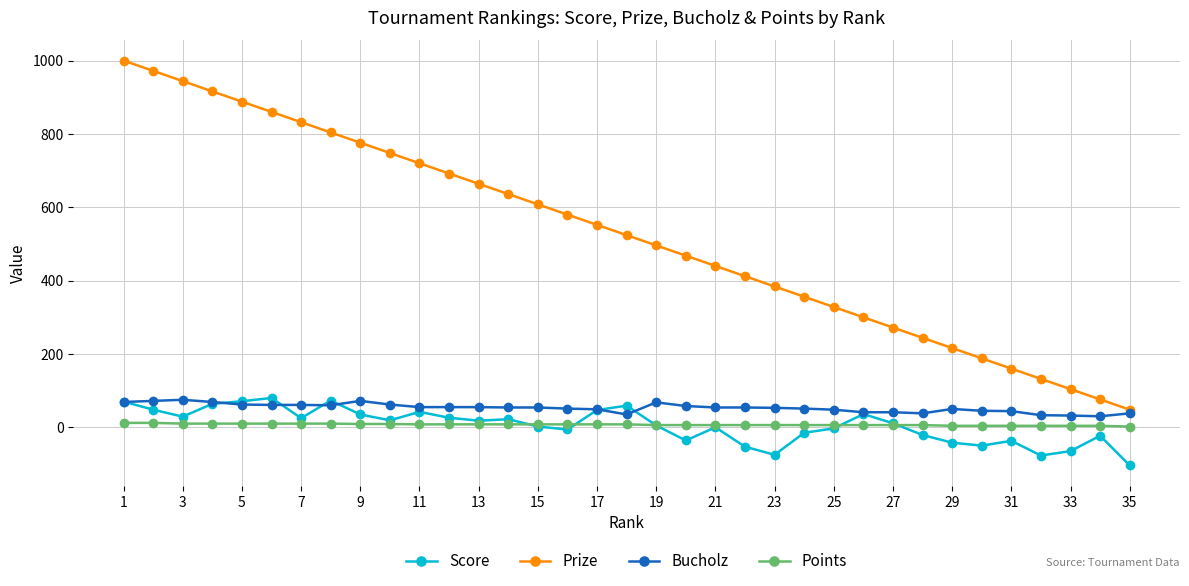

Which series has the largest total across all categories?

Prize